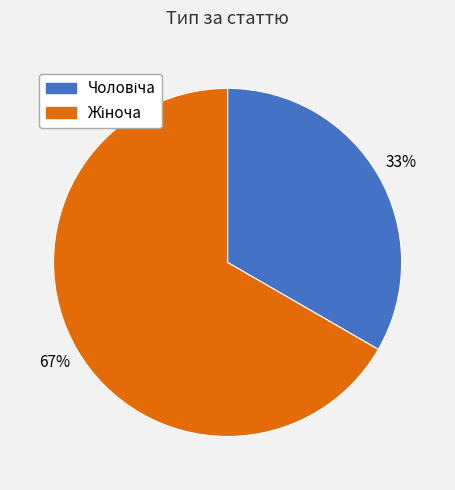

To the nearest percent, what is the average slice percentage?

50%